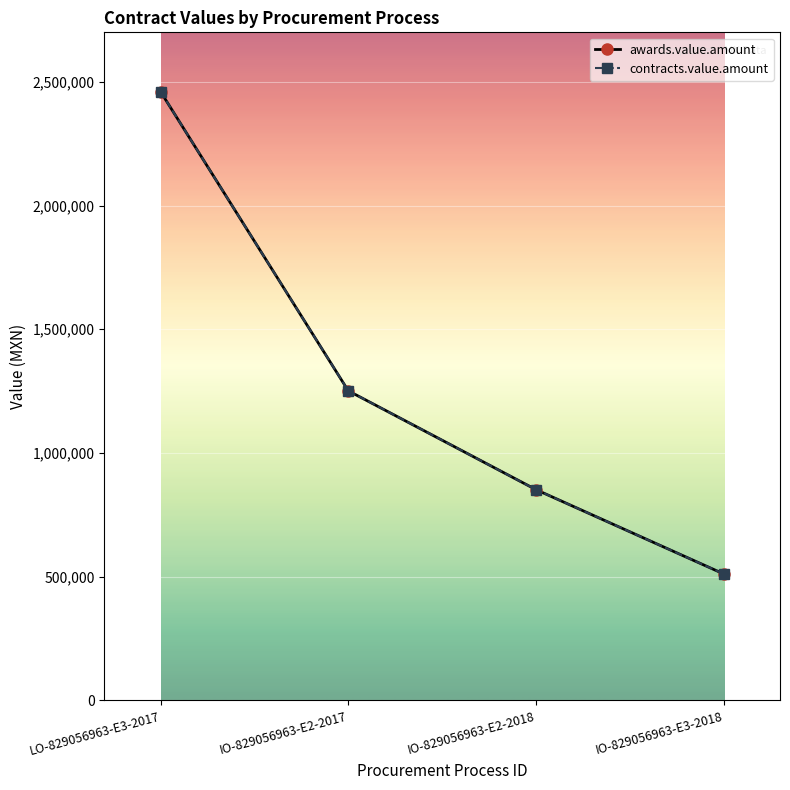

At how many categories does at least one series exceed 553015?

3